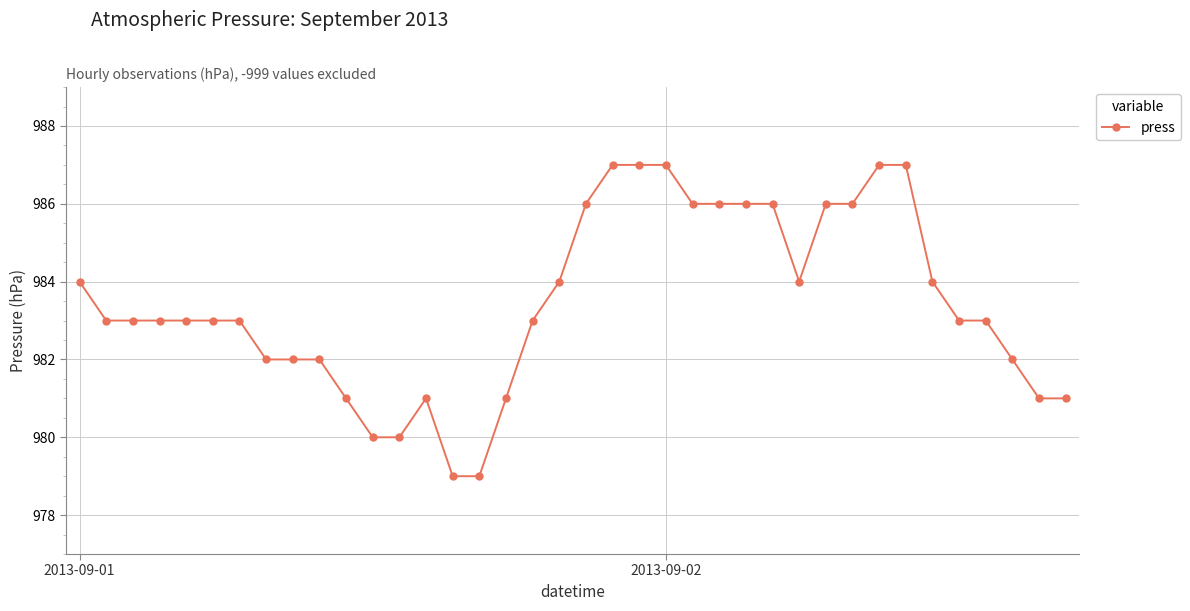

What is the value of the 10th point from the left?

982